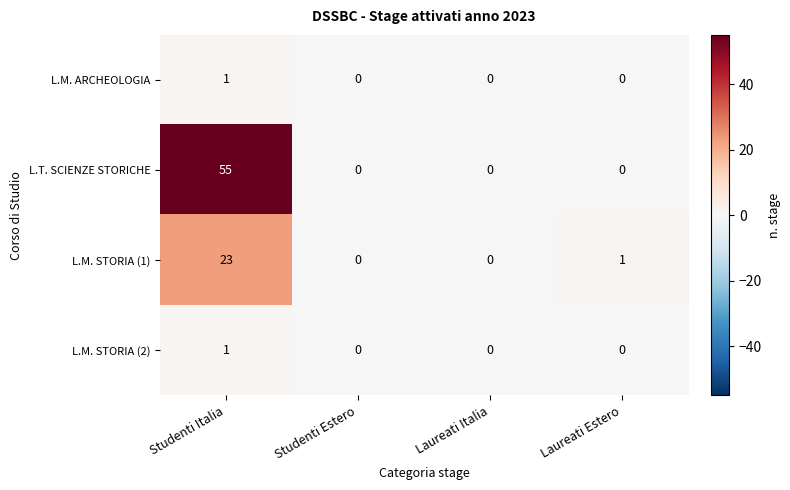

The value of row_0 at Laureati Estero is -1. True or false?

False